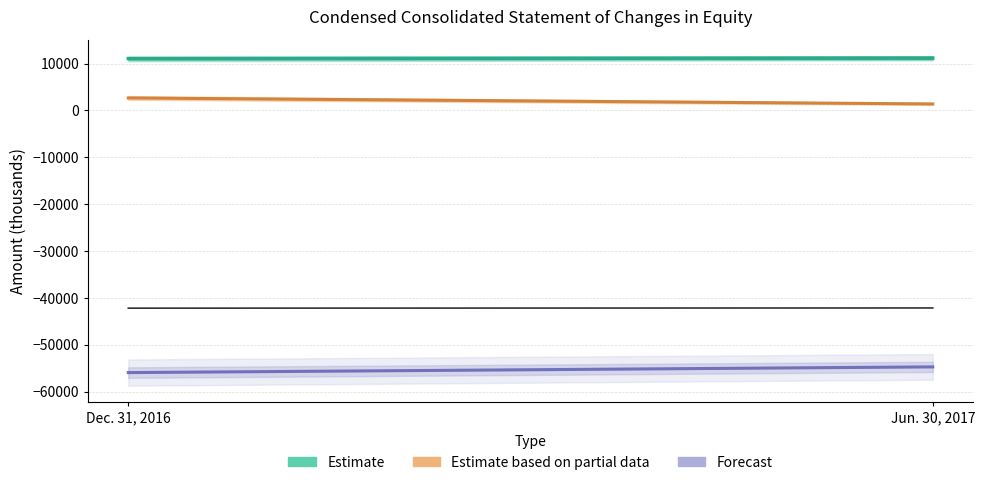

Rank the categories by value from highest to lowest.

Jun. 30, 2017, Dec. 31, 2016